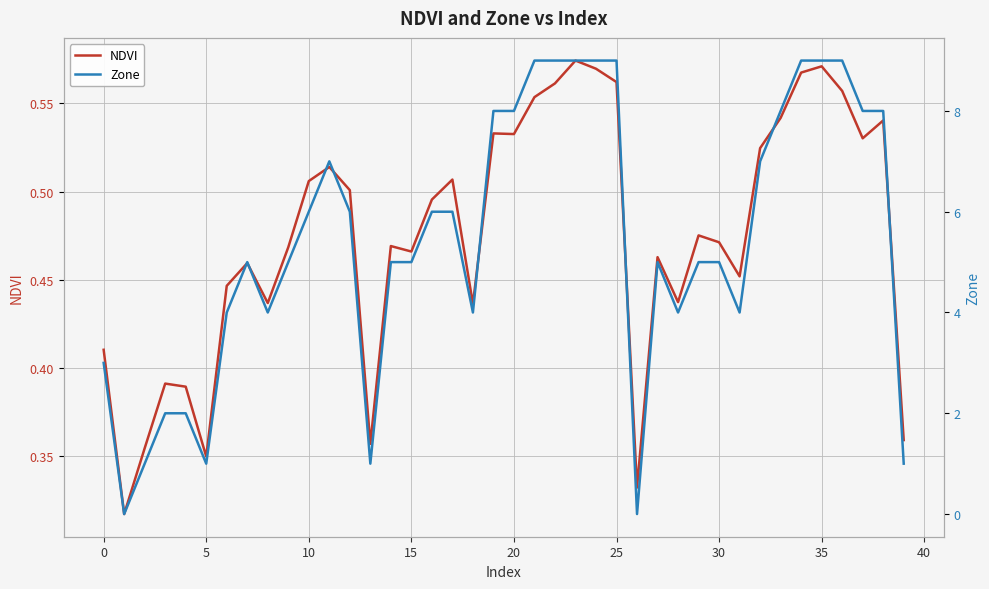

How many positive values does the Zone series have?

38